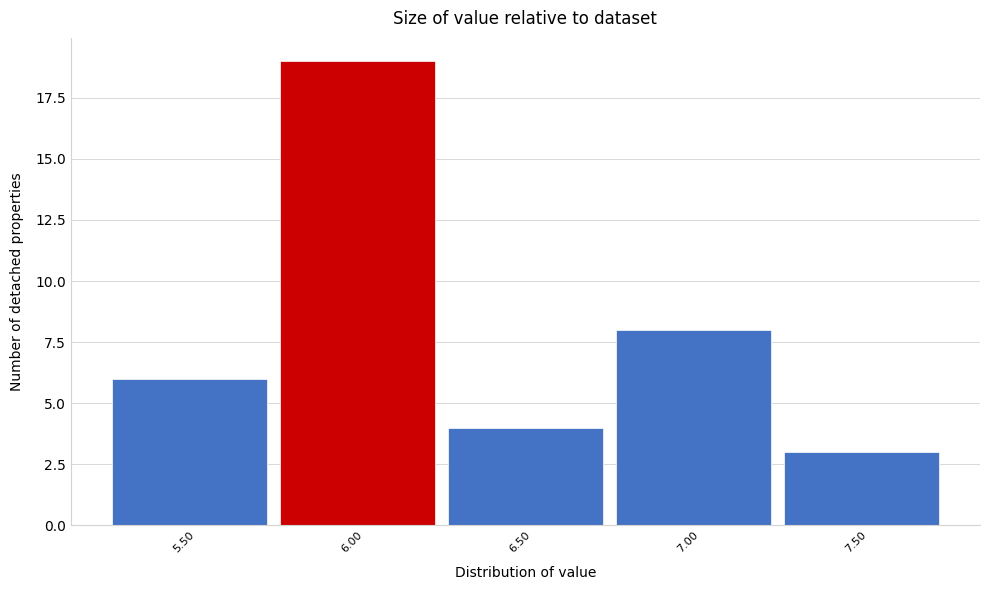

Reading left to right, transcribe all the data shown in this chart.

5.50=6	6.00=19	6.50=4	7.00=8	7.50=3